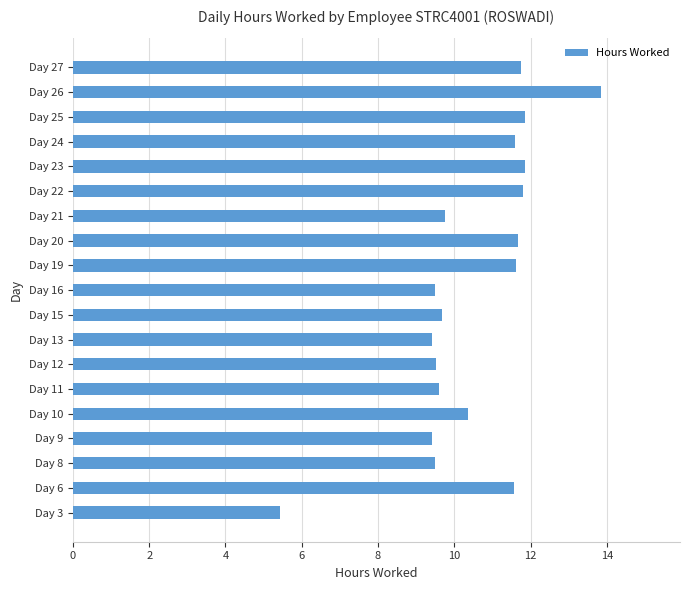

What is the change in value from Day 19 to Day 26?

+2.2